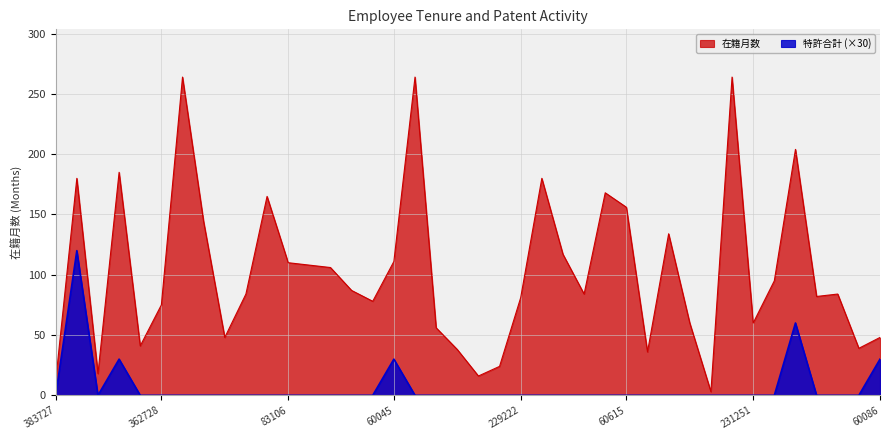

The value of 特許合計 at 60303 is 0. True or false?

True